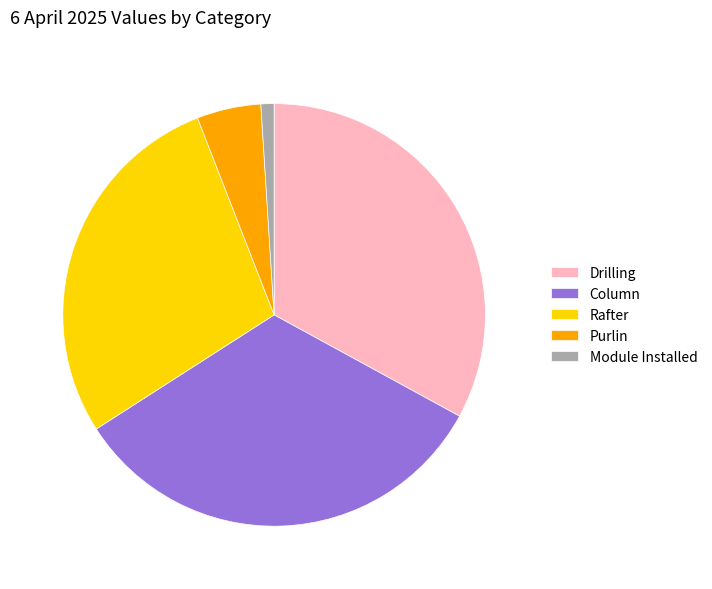

Which category has the smallest portion of the pie?

Module Installed